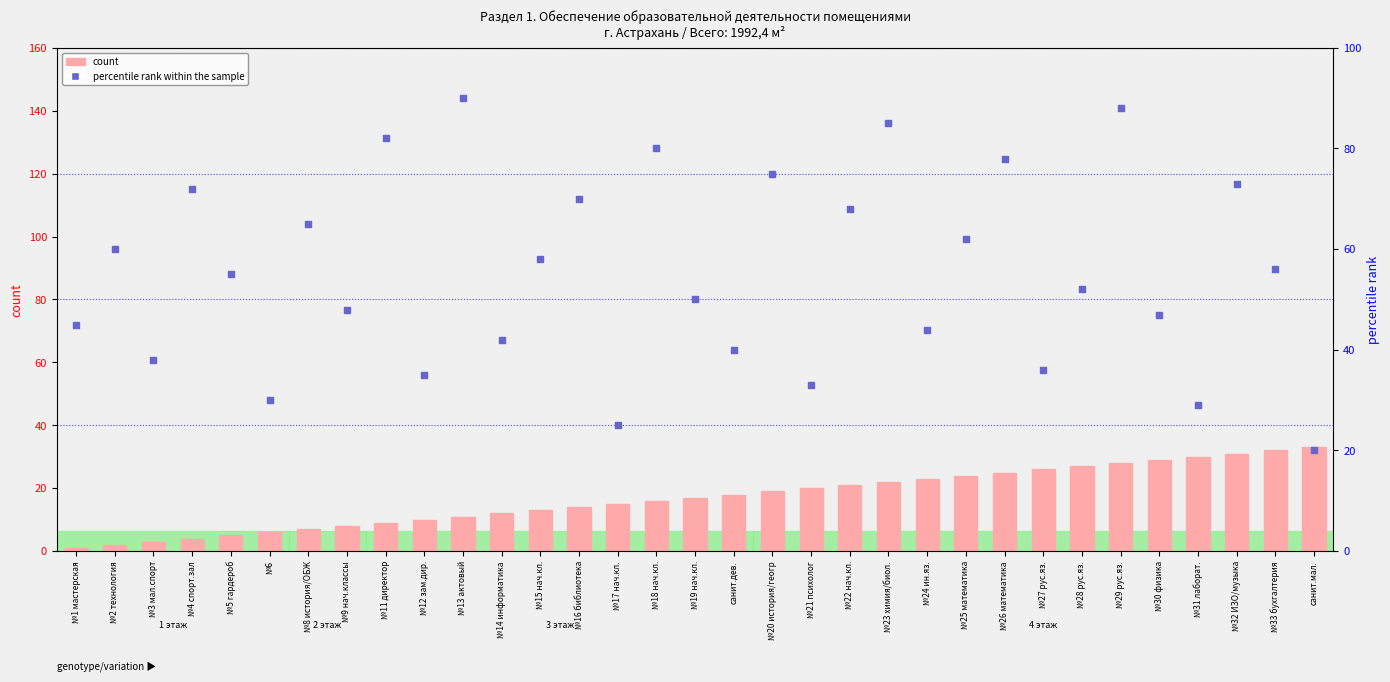

Which series has the largest Y range (max minus min)?

percentile rank within the sample